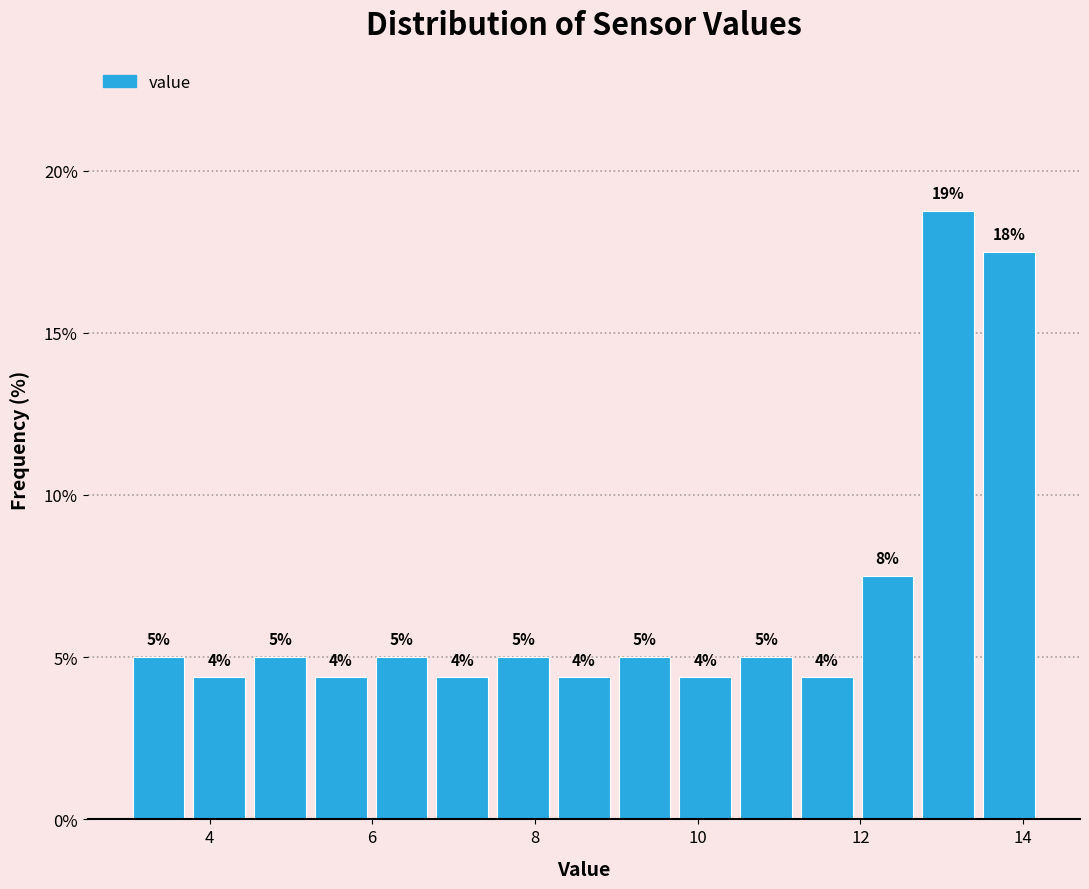

Read against the x-axis, roughly where is the centre of the tallest bar?

13.0